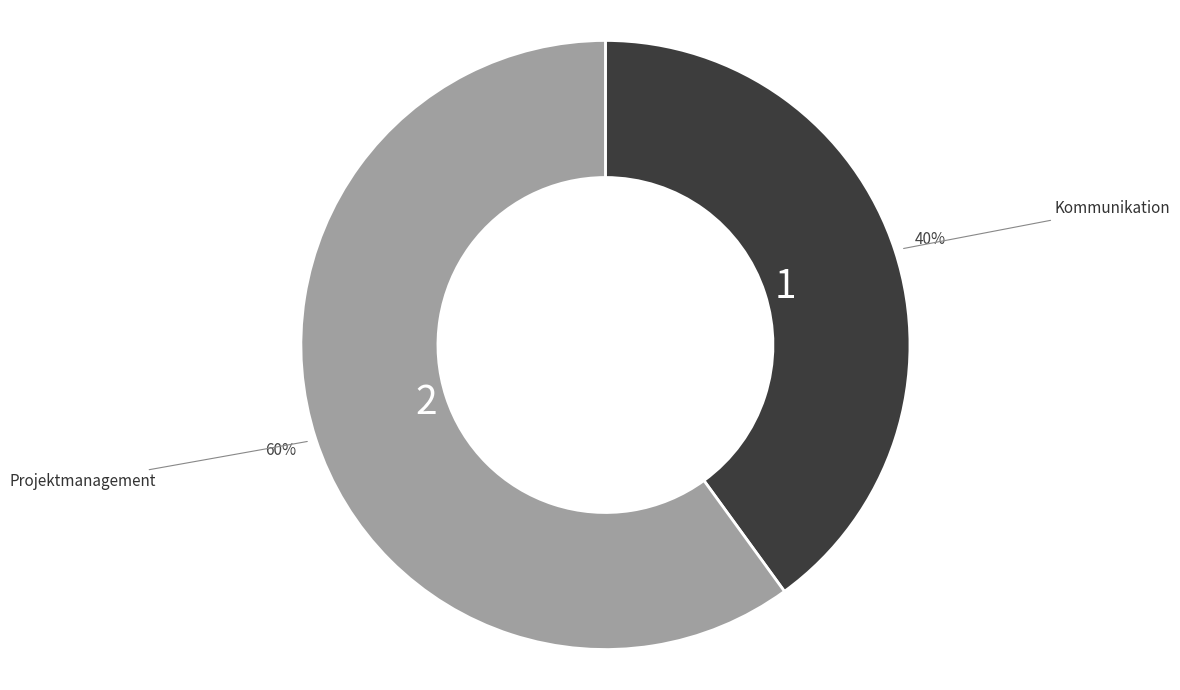

Which slice is the largest?

Projektmanagement